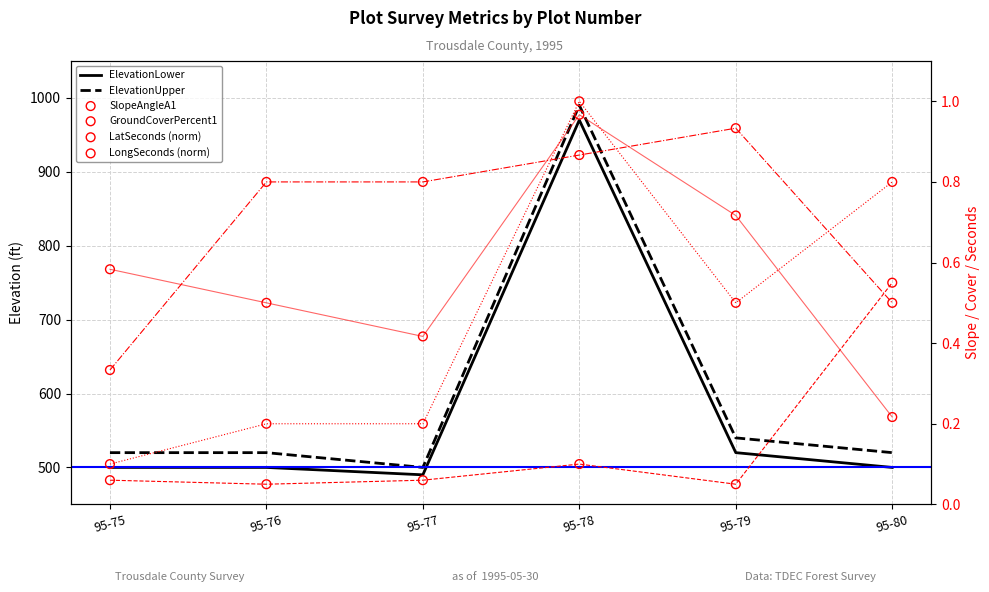

What are all the series names shown in the legend?

ElevationLower, ElevationUpper, SlopeAngleA1, GroundCoverPercent1, LatSeconds (norm), LongSeconds (norm)